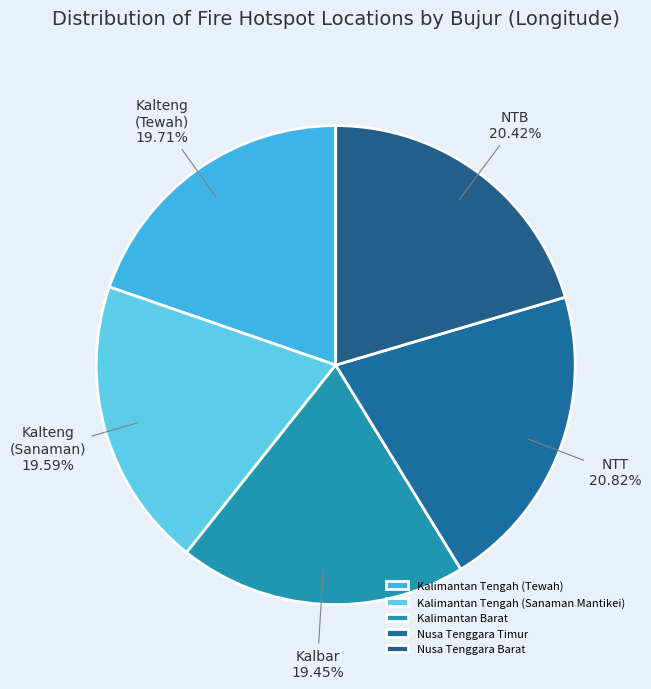

What percentage do Kalimantan Tengah (Sanaman Mantikei) and Kalimantan Barat together represent?

39.0%